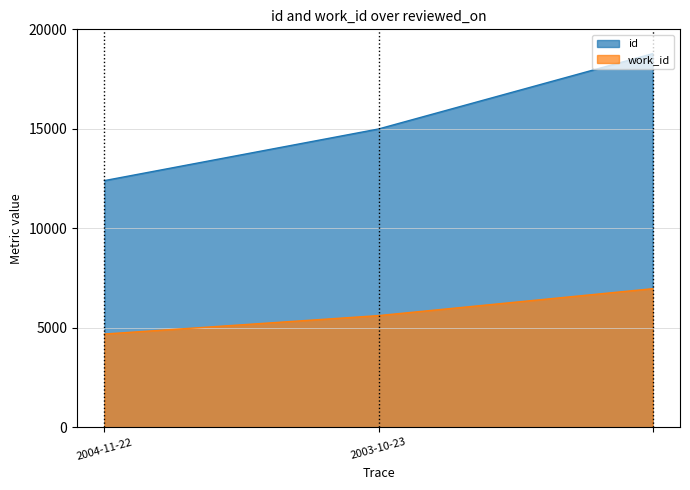

At which label is id closest to 15586?

2003-10-23